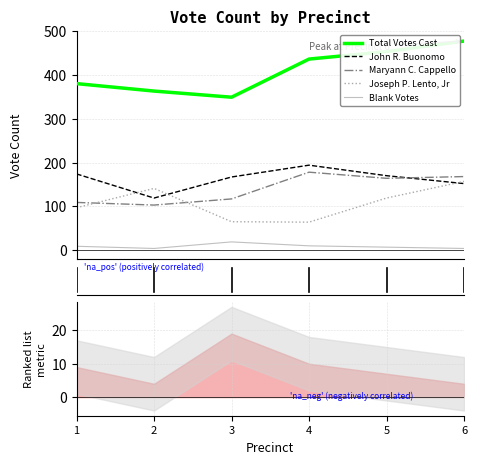

At how many categories does at least one series exceed 142?

6